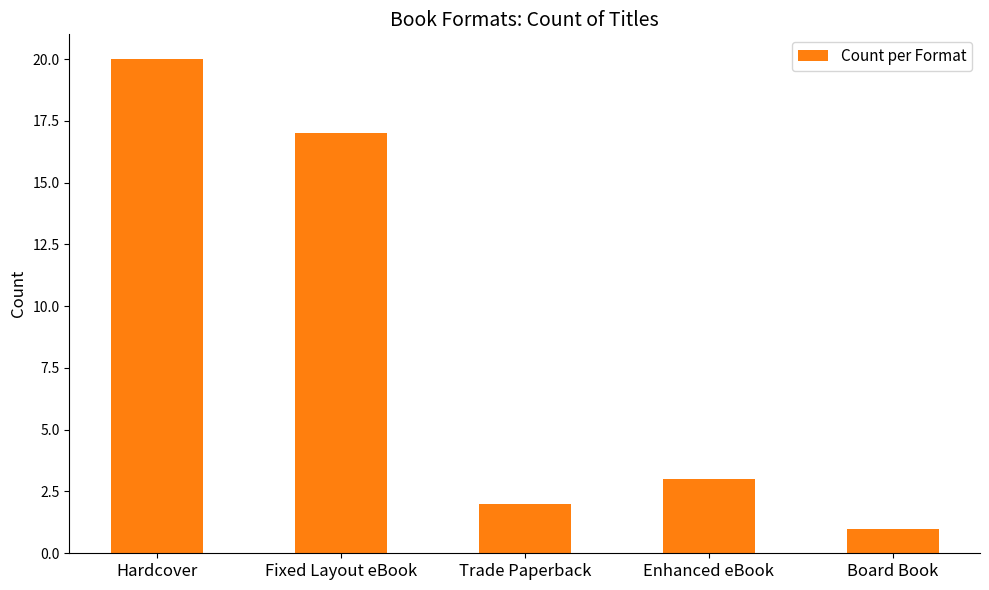

What is the approximate value at Hardcover, to the nearest 5?

20